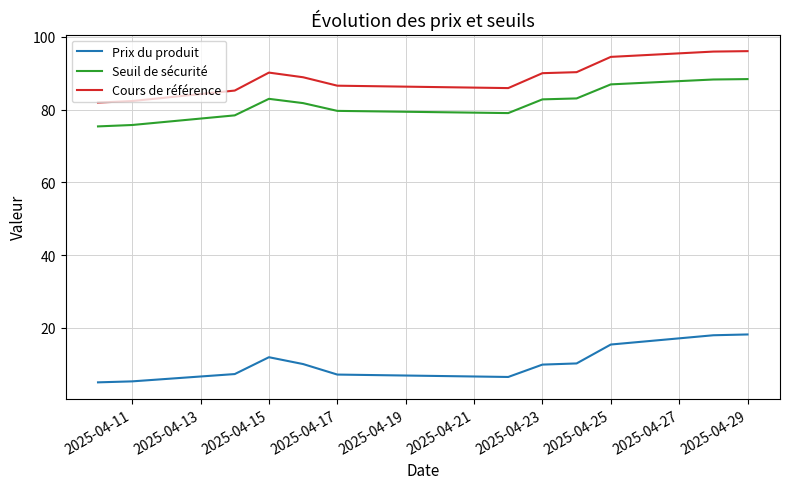

What is the greatest value displayed?

96.1